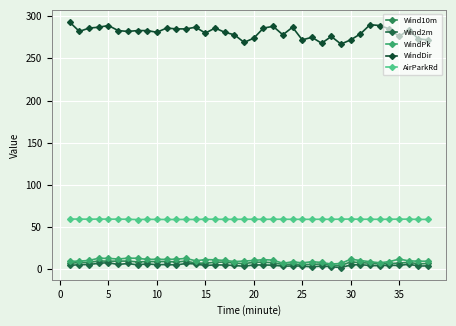

How many AirParkRd values are between 59 and 60?

30